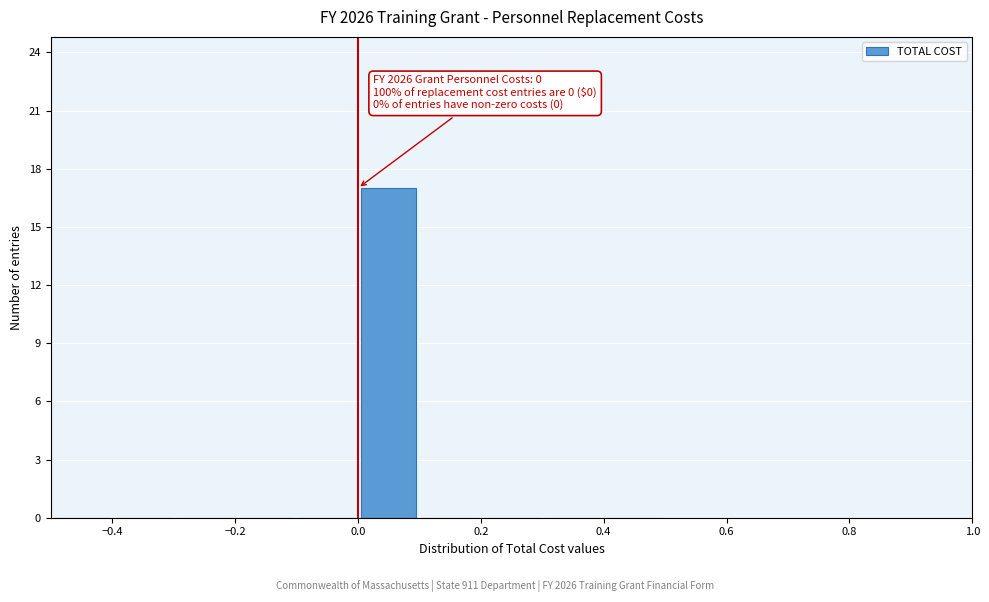

Which range on the x-axis has the tallest bar?

0.0 to 0.1